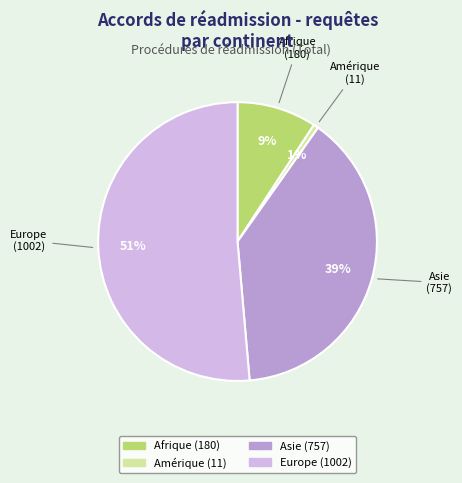

To the nearest percent, what portion does Europe represent?

51%